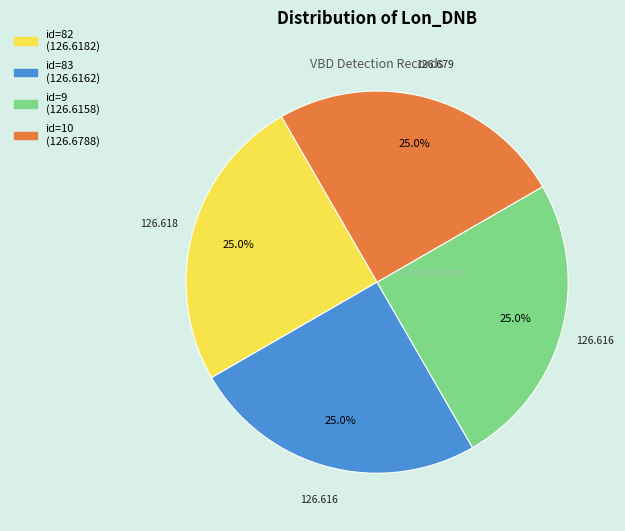

Is there any slice that represents more than half of the pie?

No